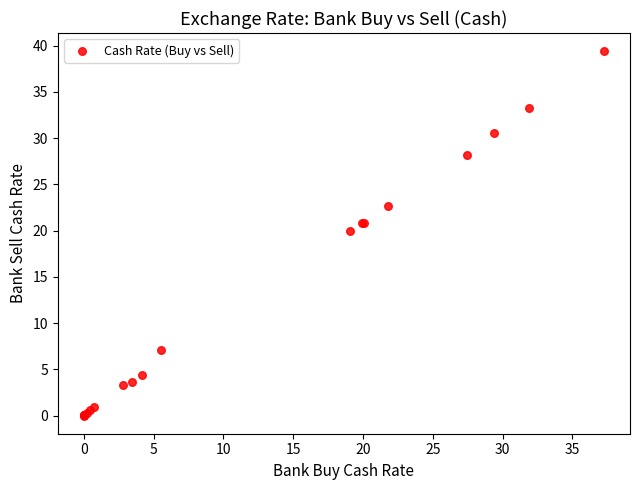

What Y value in the scatter plot is closest to 19?

19.9